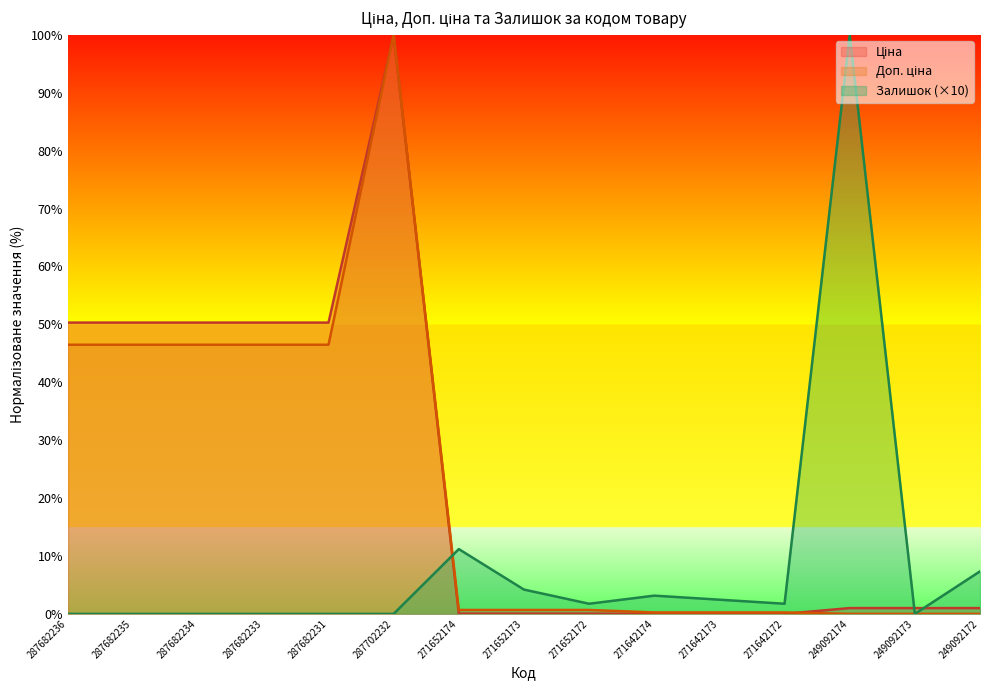

What position from the right is 249092174?

3